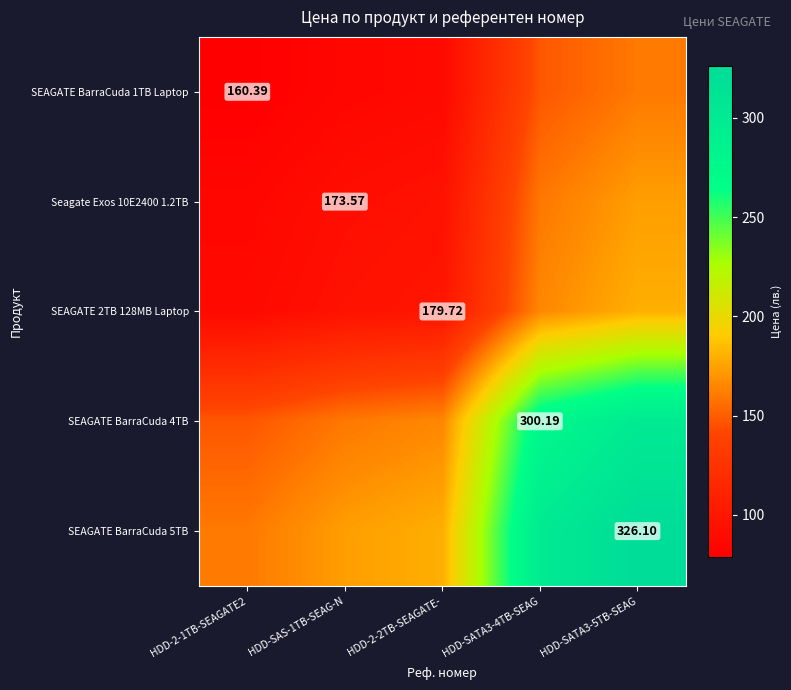

What is the total value across all series at HDD-2-2TB-SEAGATE-?

628.3